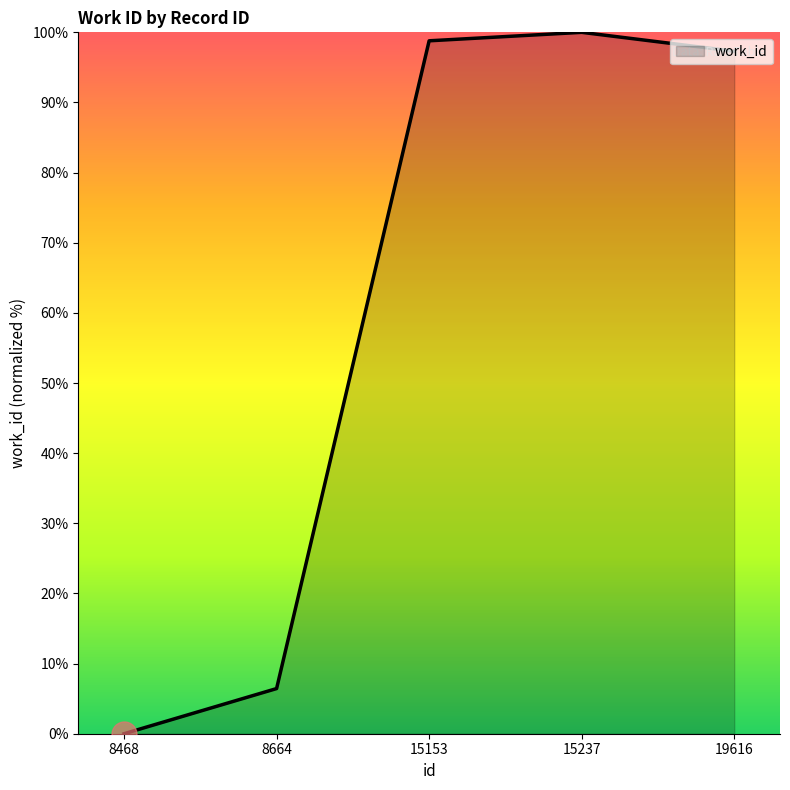

List the labels in order of value, largest first.

15237, 15153, 19616, 8664, 8468